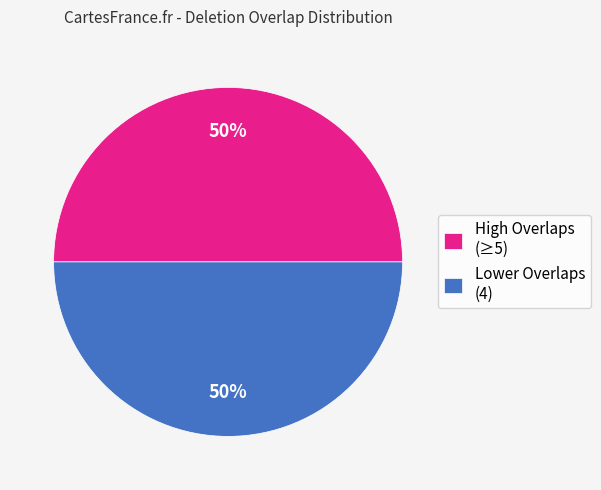

To the nearest percent, what is the combined percentage of Lower Overlaps (4) and High Overlaps (≥5)?

100%